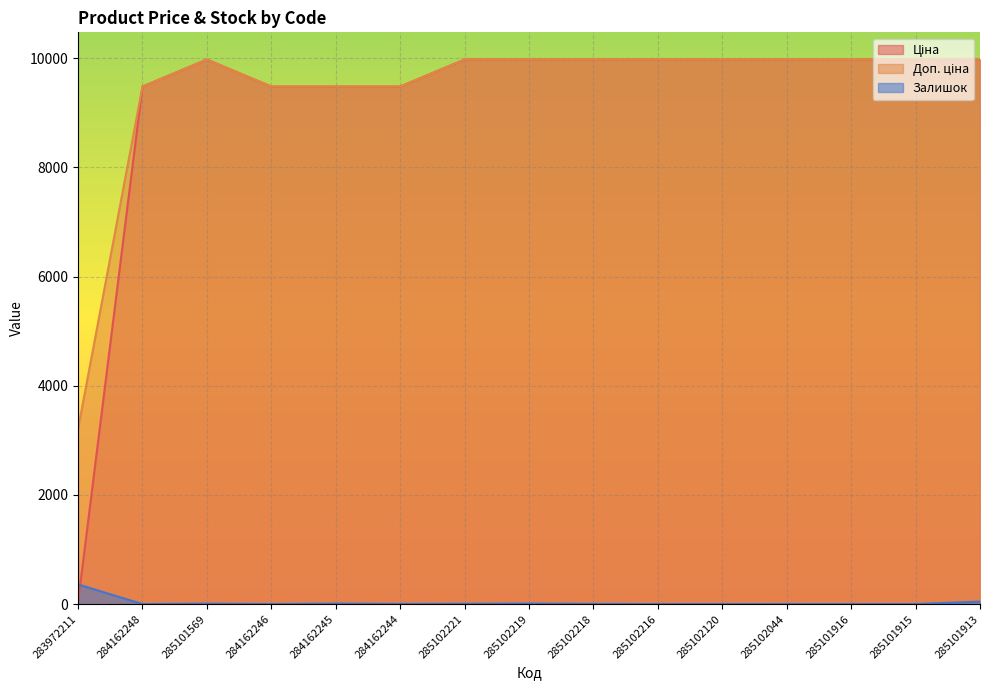

Which label corresponds to the largest value in the chart?

285101569